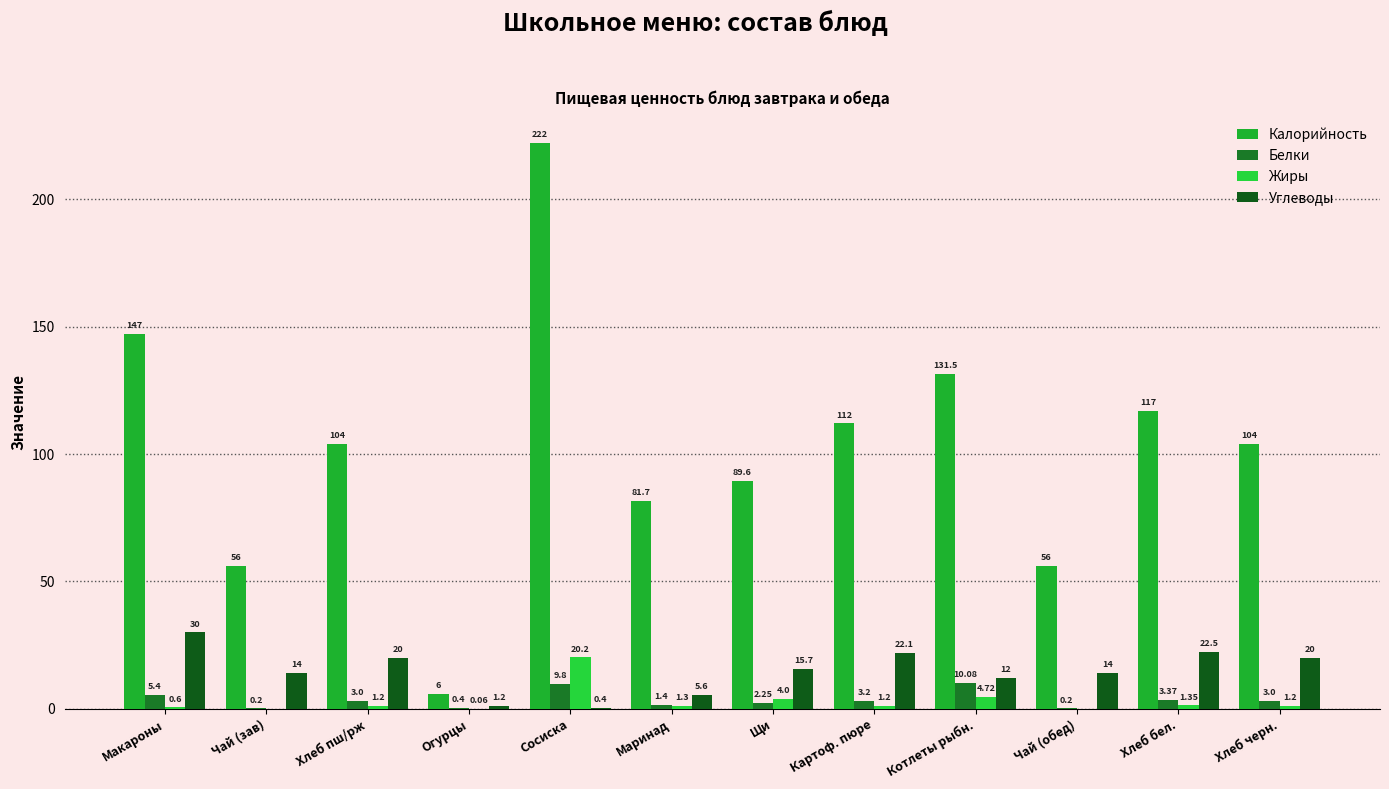

True or false: Белки has a value of 3.4 at Хлеб бел..

True